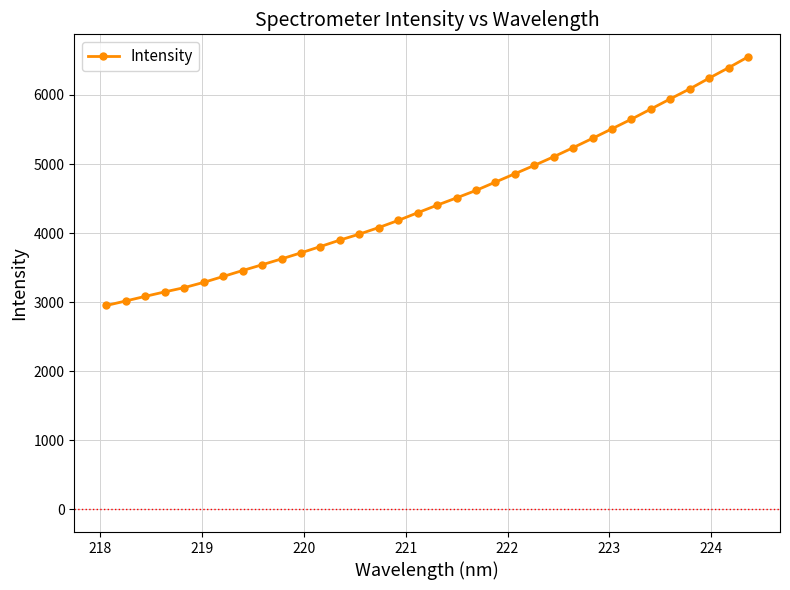

What is the value of the 20th point from the left?

4617.8